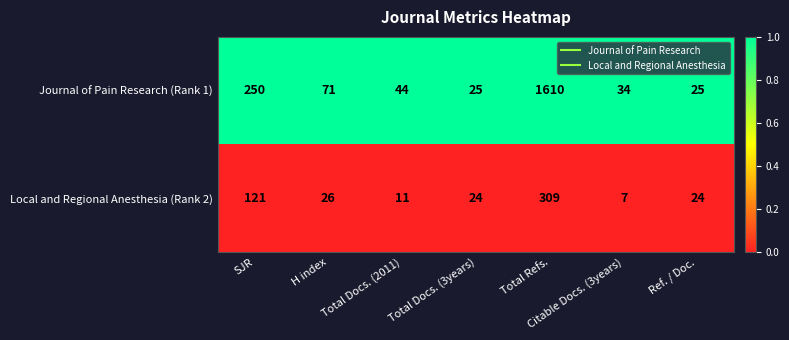

True or false: Journal of Pain Research (Rank 1) has a value of 25 at Ref. / Doc..

True